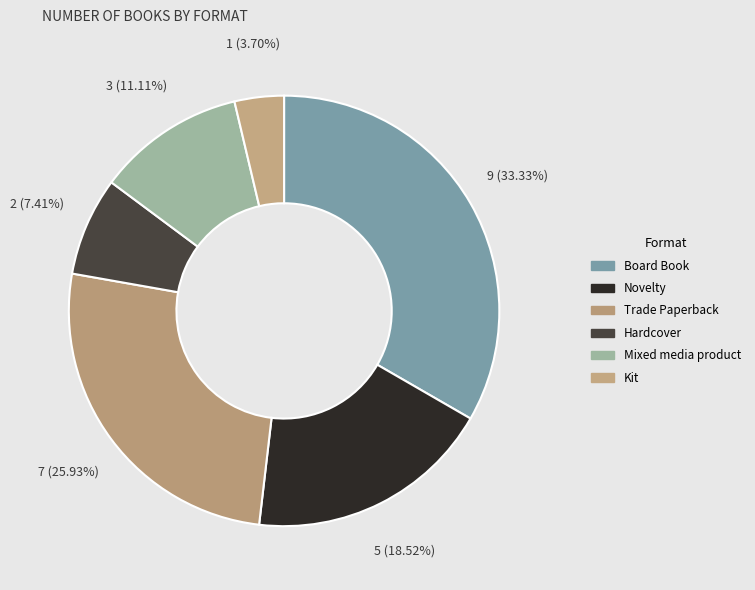

To the nearest percent, what portion does Novelty represent?

19%